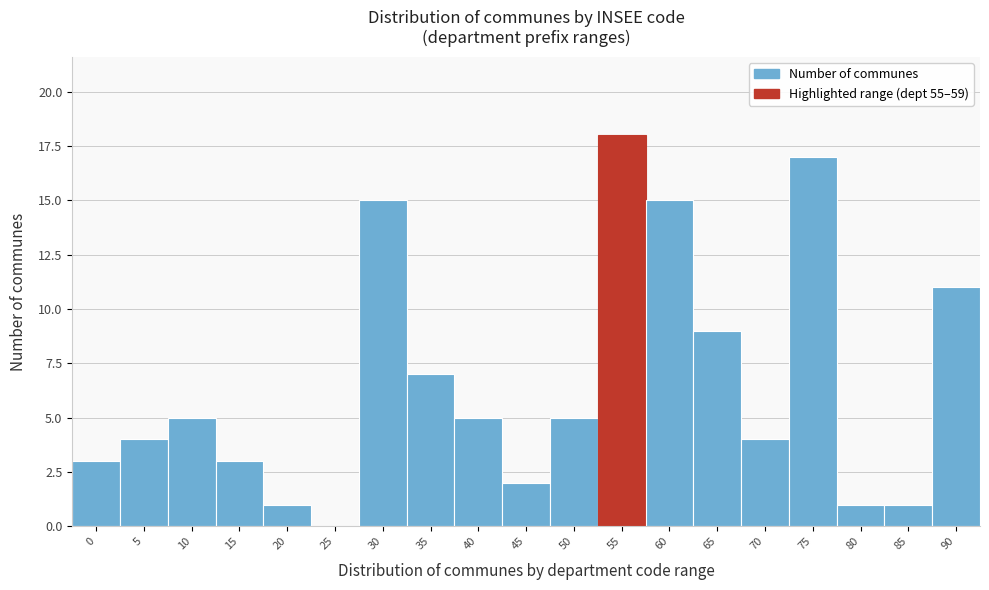

Reading left to right, extract all data points from this chart.

0=3	5=4	10=5	15=3	20=1	25=0	30=15	35=7	40=5	45=2	50=5	55=18	60=15	65=9	70=4	75=17	80=1	85=1	90=11